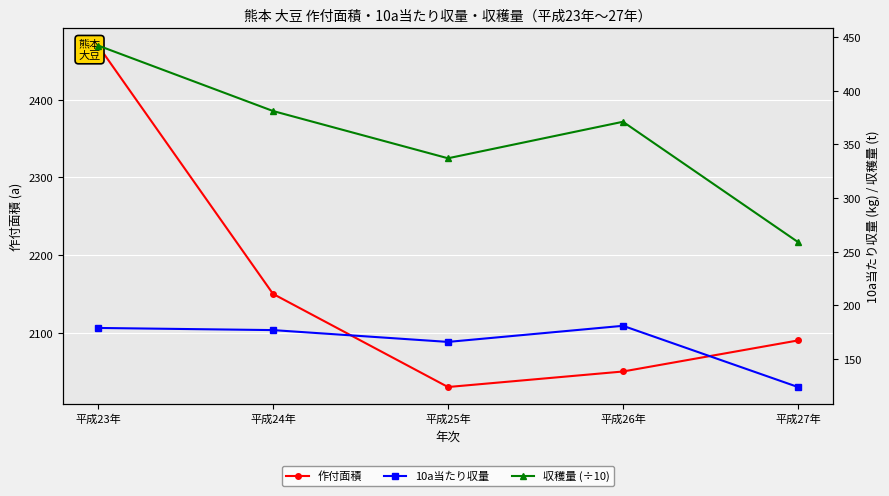

True or false: 作付面積 and 収穫量 (÷10) intersect in this chart.

False